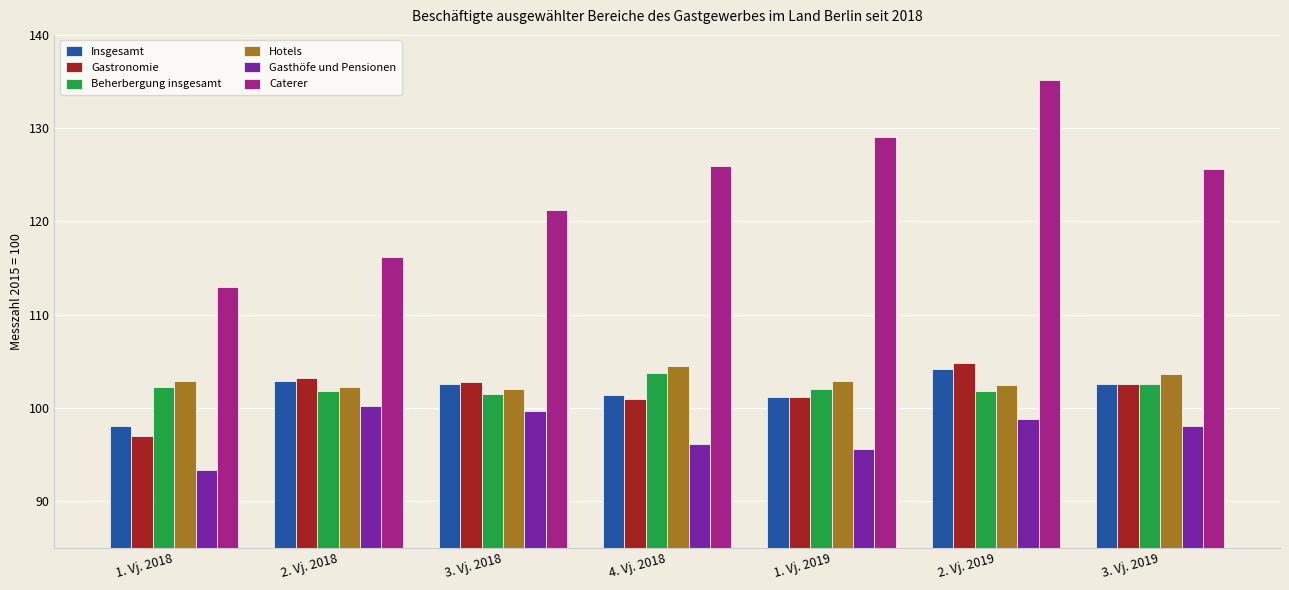

Between 1. Vj. 2018 and 3. Vj. 2018, which series saw the biggest shift?

Caterer